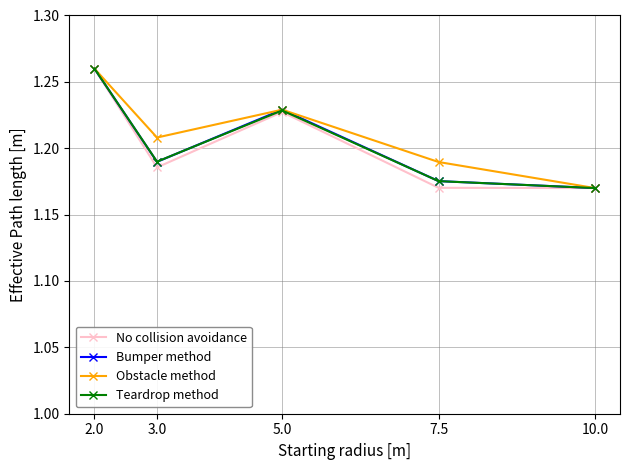

What position from the left is 3.0?

2